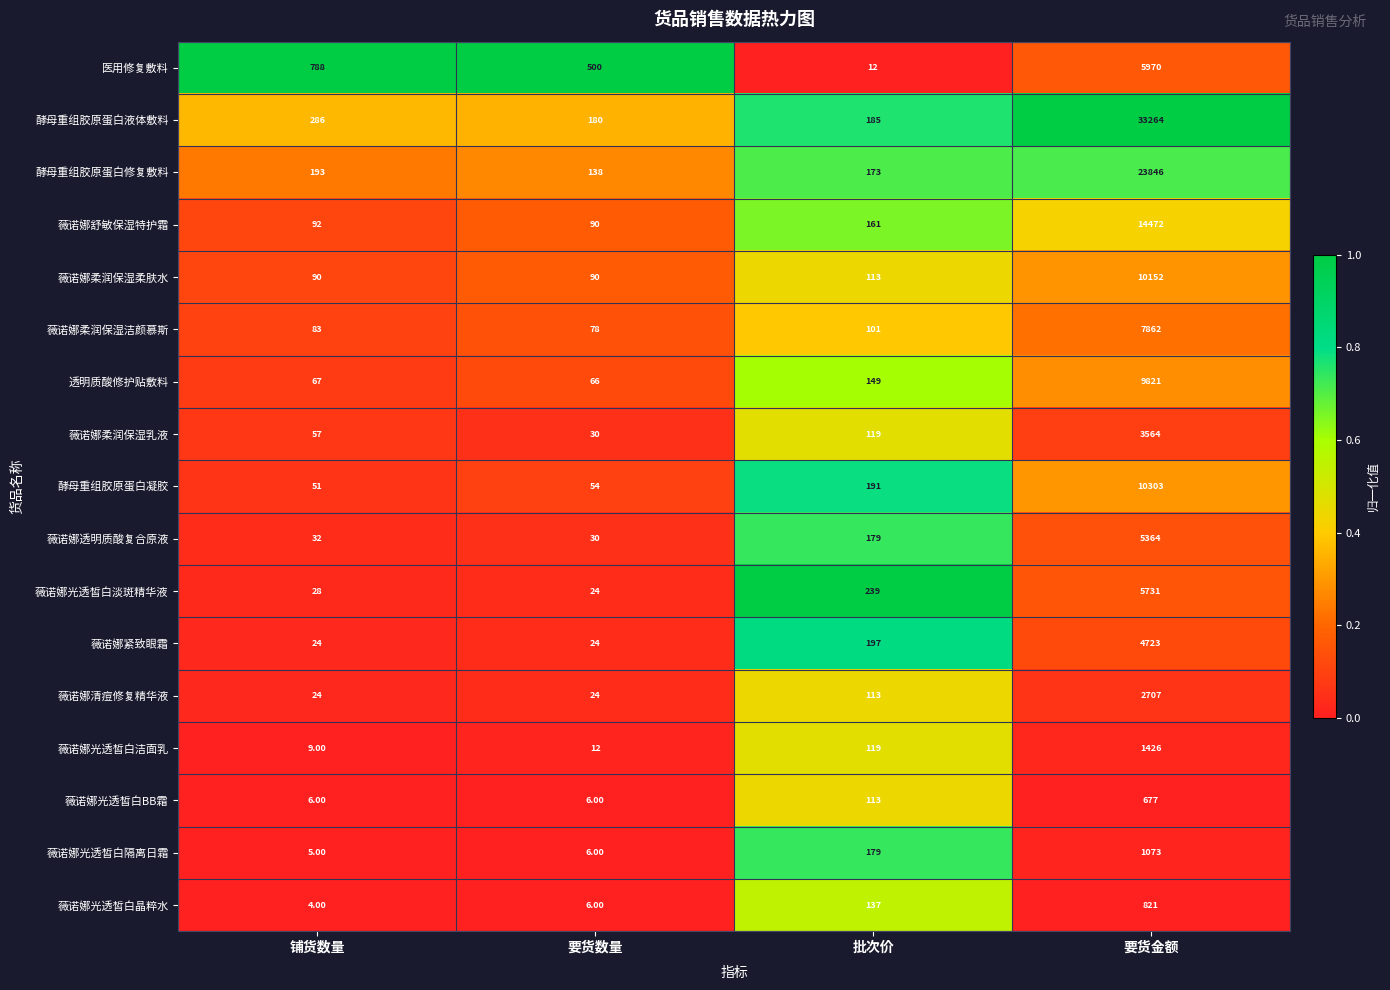

What is the total value across all series at 批次价?

2480